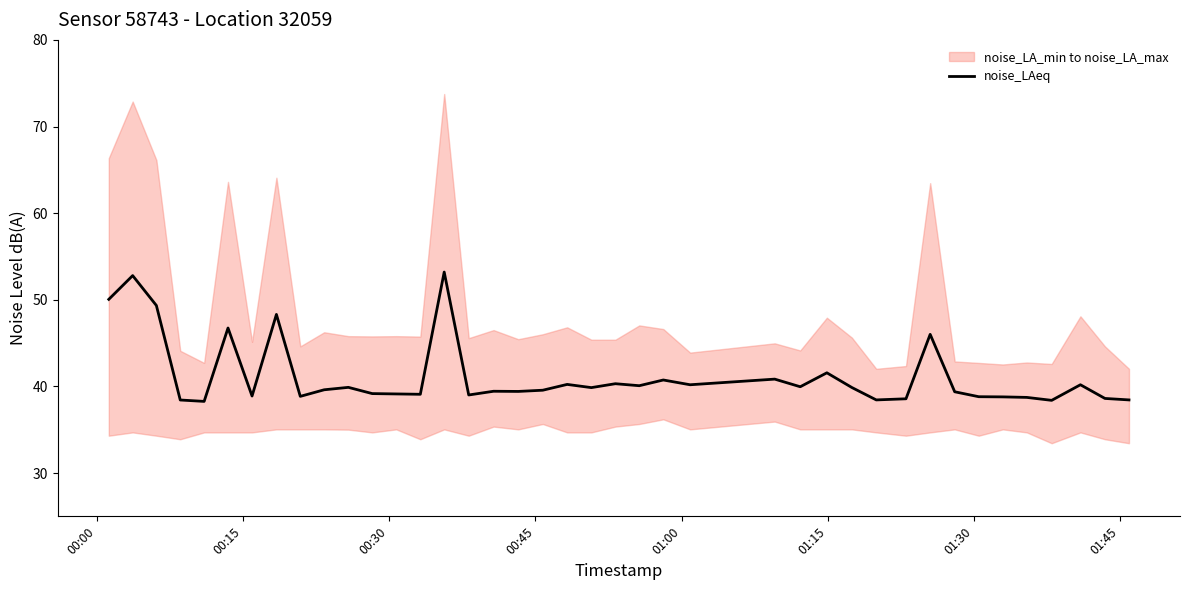

What is the lowest value of the noise_LAeq series?

38.3